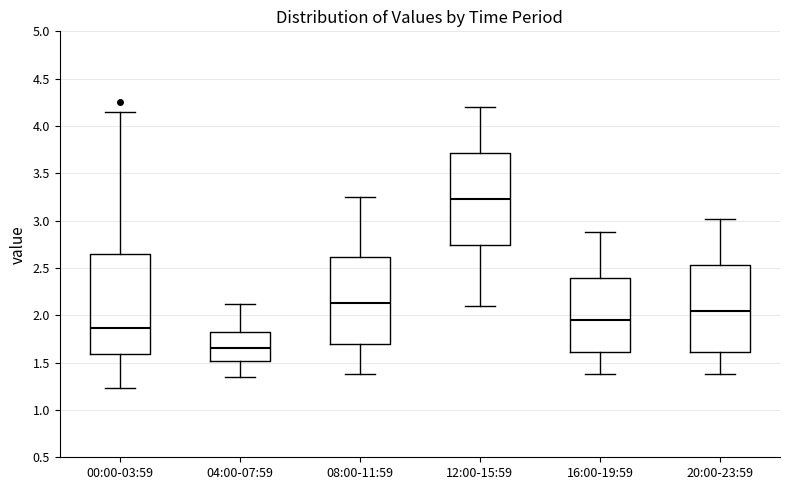

Where does the median line of the box for 20:00-23:59 sit on the y-axis? The values are not printed on the chart, so give them approximately, as read against the axis.

2.05